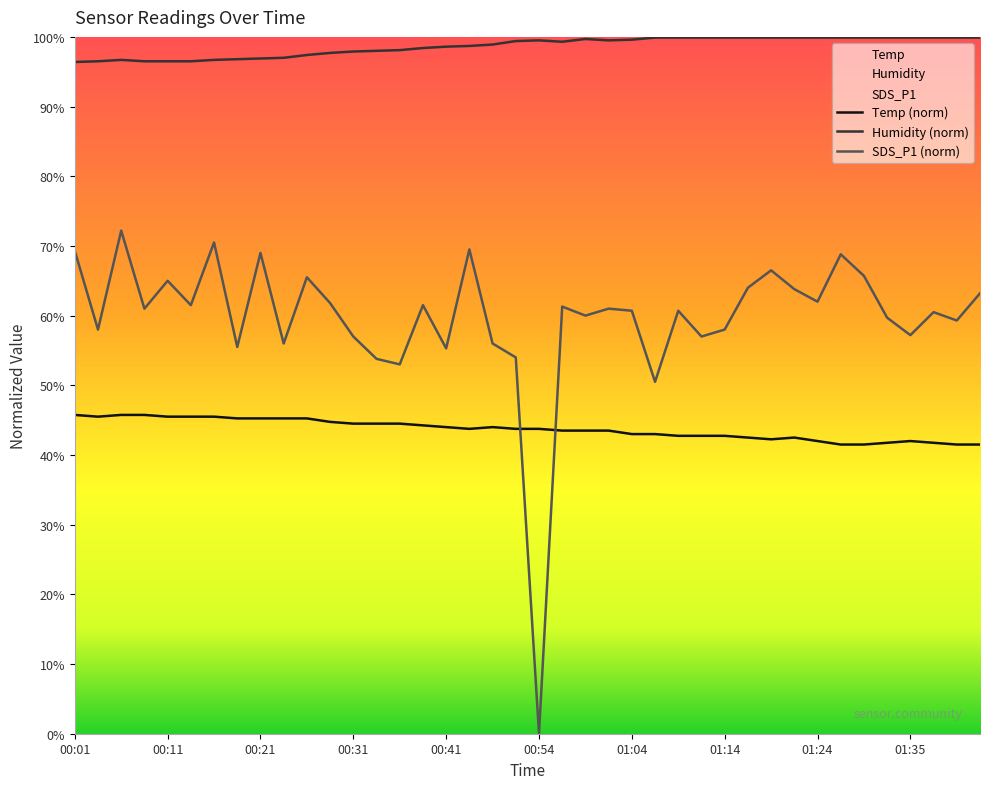

Which series has the widest spread of values?

SDS_P1 (norm)